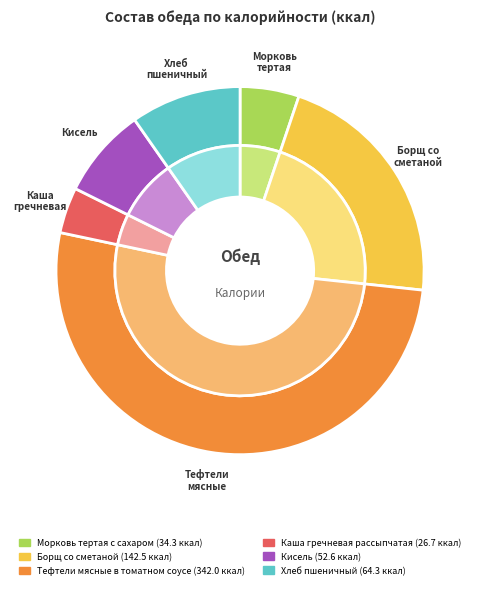

Is it true that Тефтели мясные в томатном соусе is 52% of the pie?

True